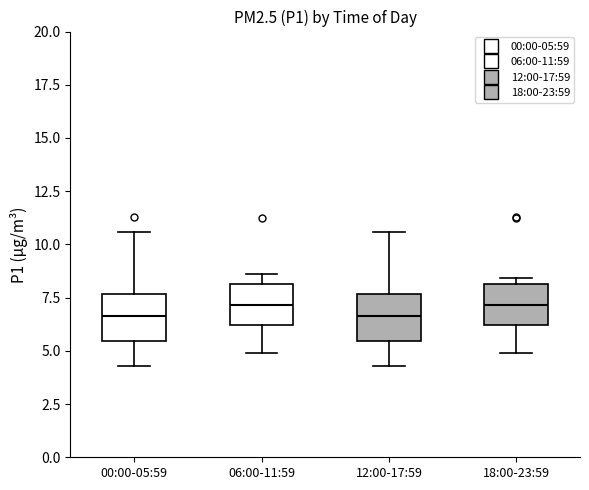

Reading left to right, read every box against the y-axis: the position of its median line, the range the box covers, and the ends of its whiskers. The values are not printed on the chart, so give them approximately, as read against the axis.

00:00-05:59: median 6.5, box 5.5 to 7.5, whiskers 4.5 to 10.5
06:00-11:59: median 7.0, box 6.0 to 8.0, whiskers 5.0 to 8.5
12:00-17:59: median 6.5, box 5.5 to 7.5, whiskers 4.5 to 10.5
18:00-23:59: median 7.0, box 6.0 to 8.0, whiskers 5.0 to 8.5